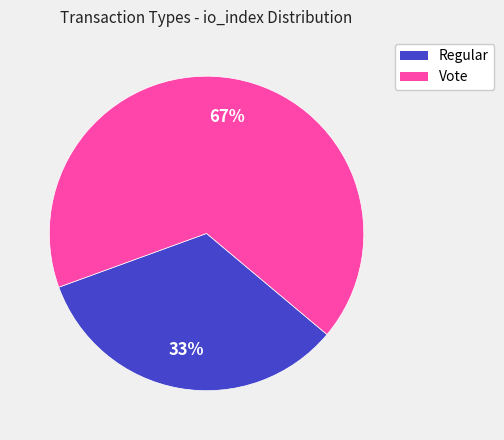

To the nearest percent, what is the average slice percentage?

50%